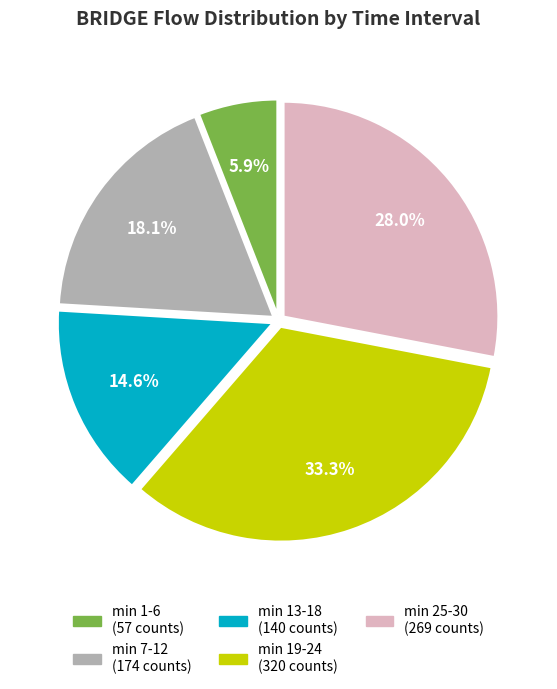

Is there any slice that represents more than half of the pie?

No